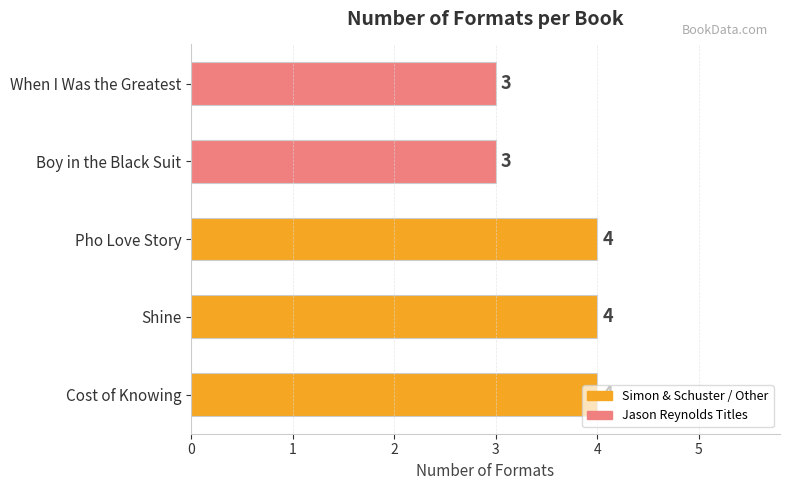

How many series are shown in this chart?

1